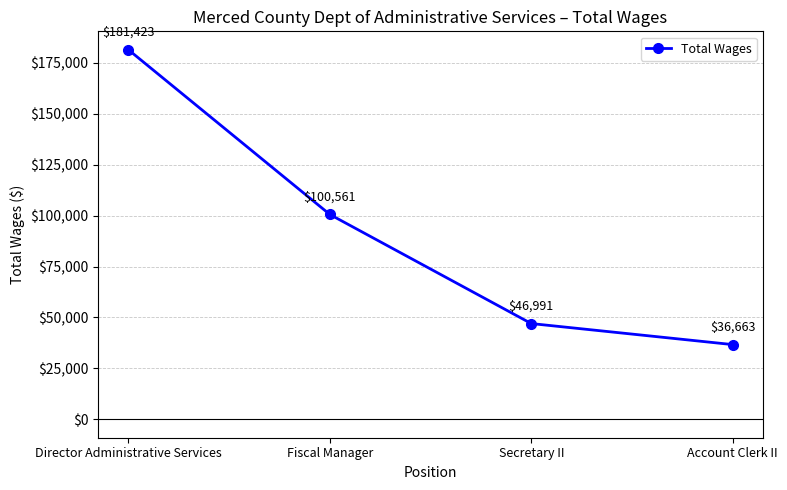

How many lines are shown in the chart?

1